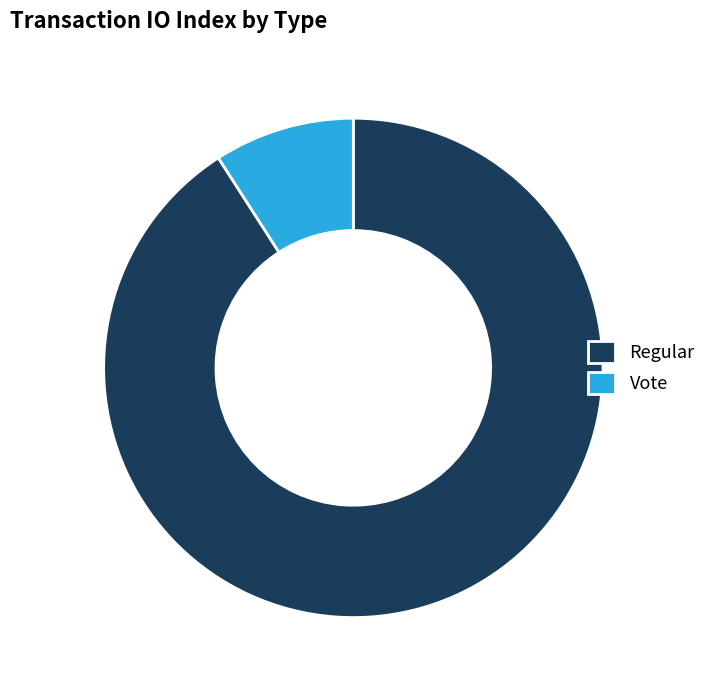

Does Vote account for over 50% of the chart?

No